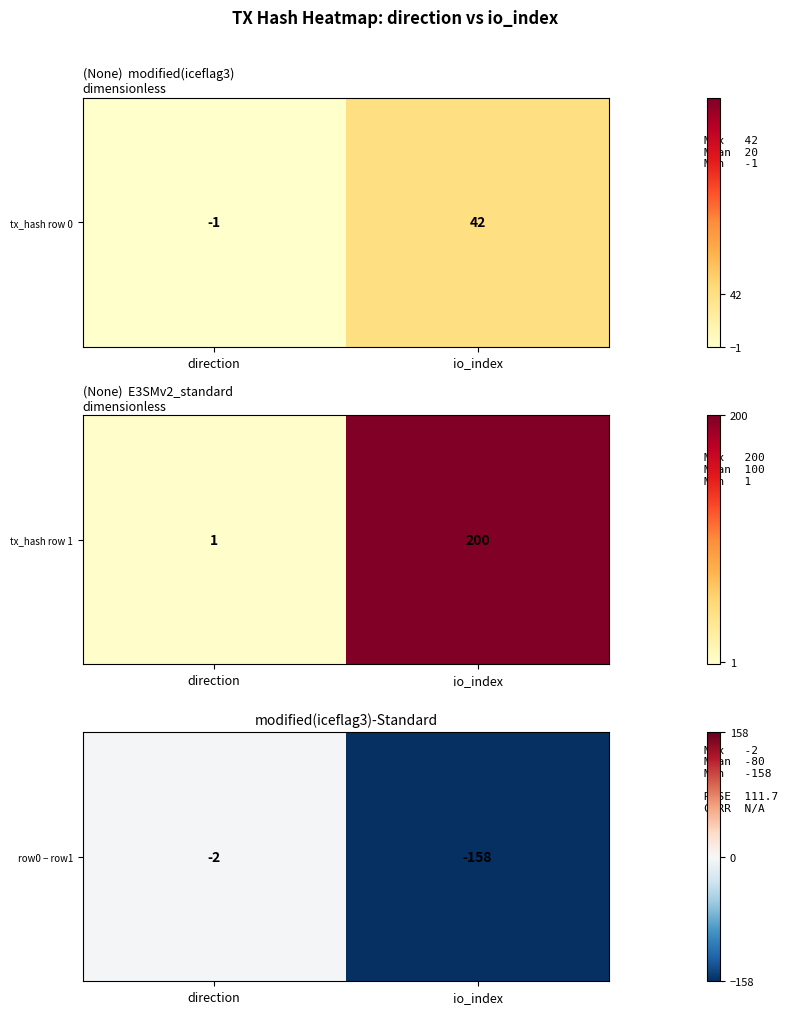

Count the values in the range -158 to -2.

2